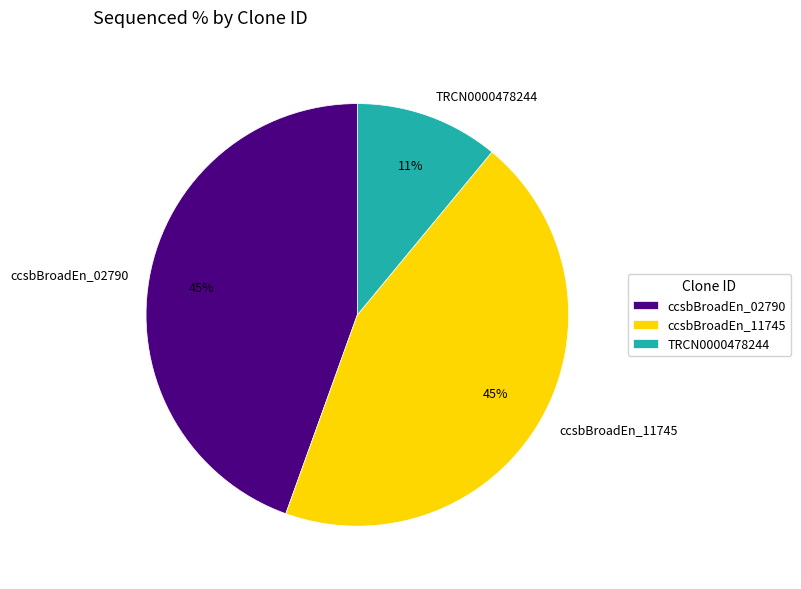

Is there a majority slice in this chart?

No